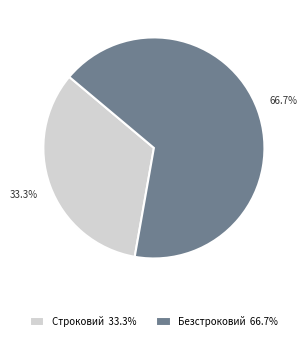

To the nearest percent, what is the difference between the largest and smallest slice percentages?

33%